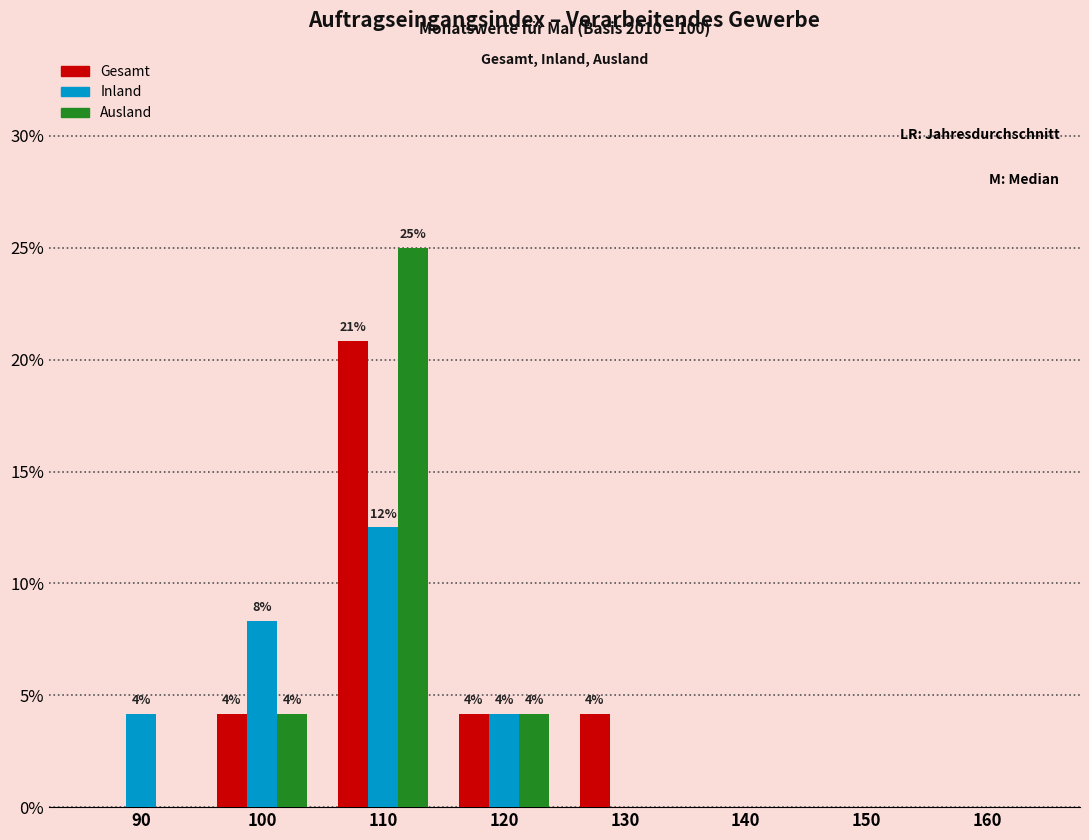

In the Inland series, which range on the x-axis has the tallest bar?

105 to 115